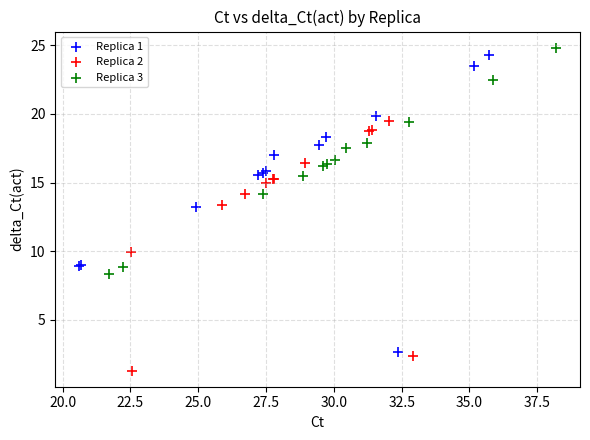

Which series contains the lowest Y value?

Replica 2